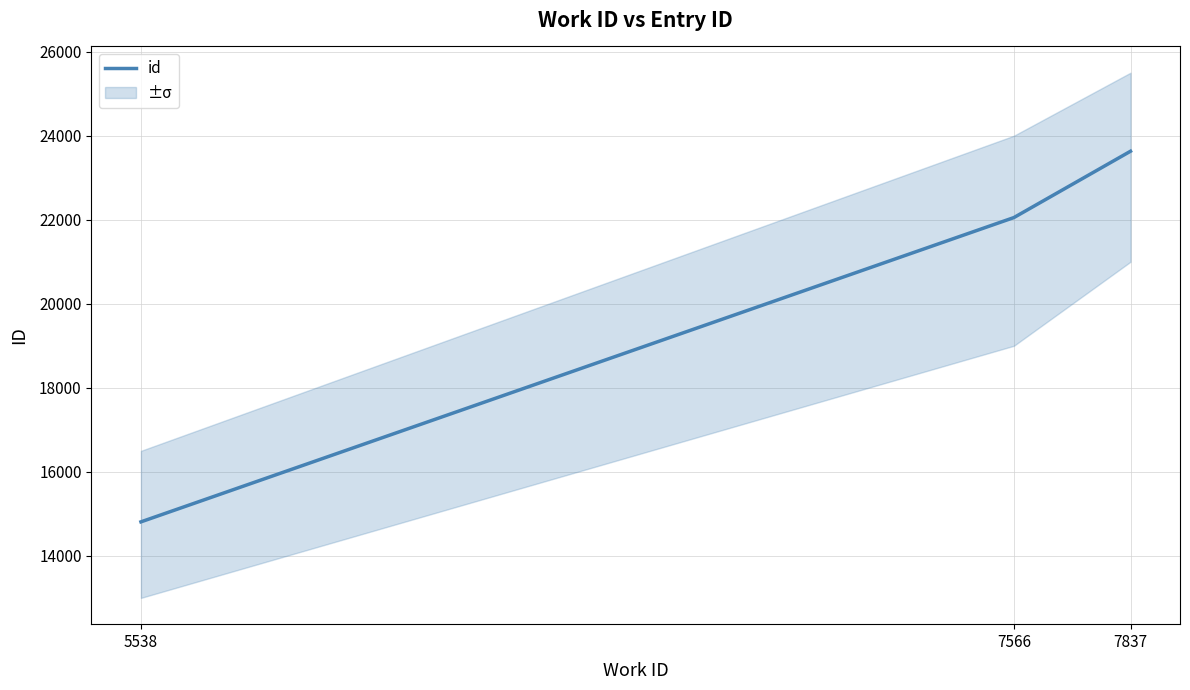

Is it true that the value at 5538 is 5697?

False